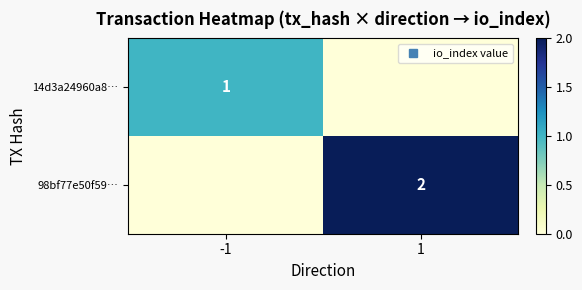

Is it true that 98bf77e50f59… equals -1 at -1?

False